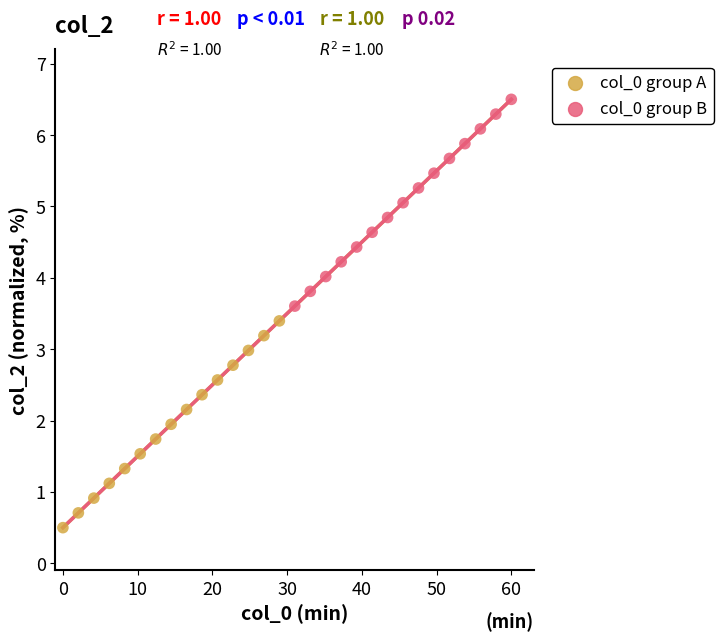

Which series contains the lowest Y value?

col_0 group A